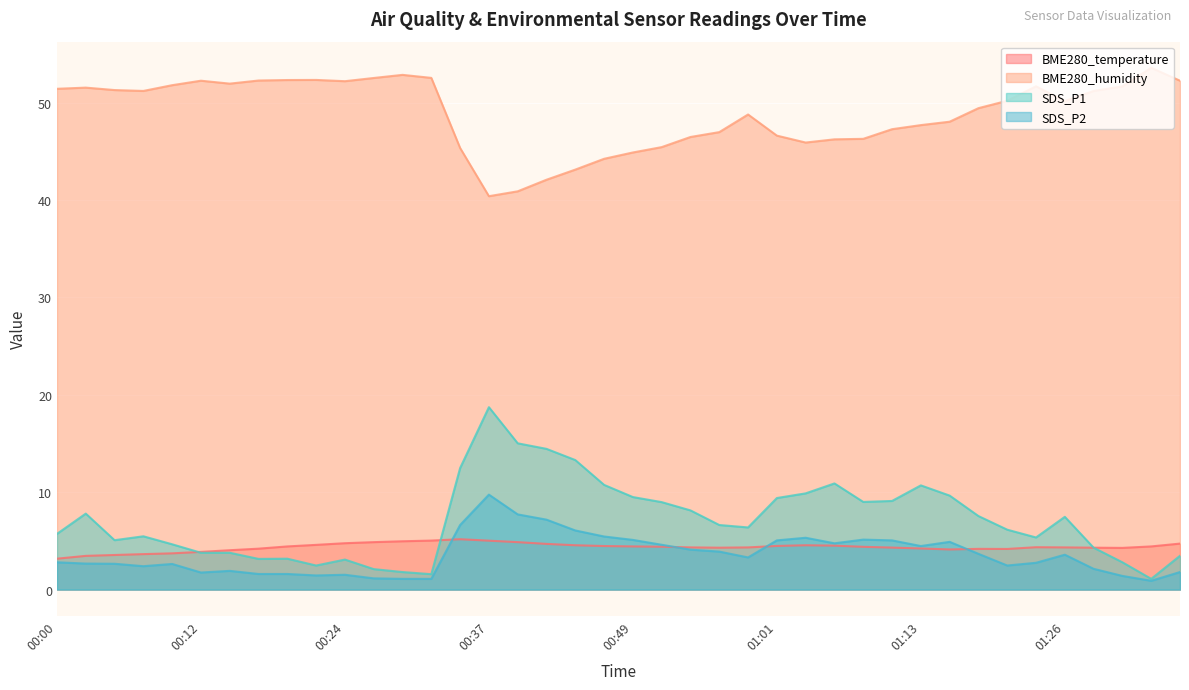

What is the difference between the highest and lowest values at 00:54?

42.4